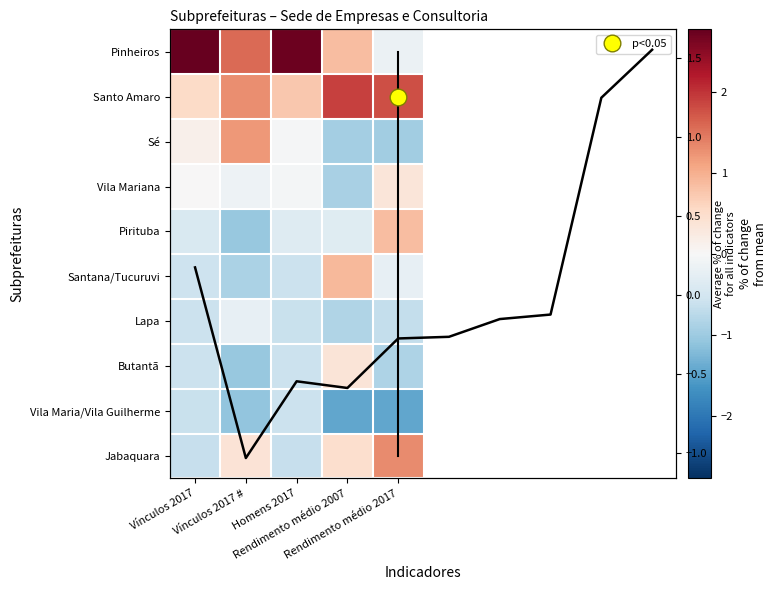

Is the value of Jabaquara at Homens 2017 greater than the value of Santana/Tucuruvi at Rendimento médio 2007?

No